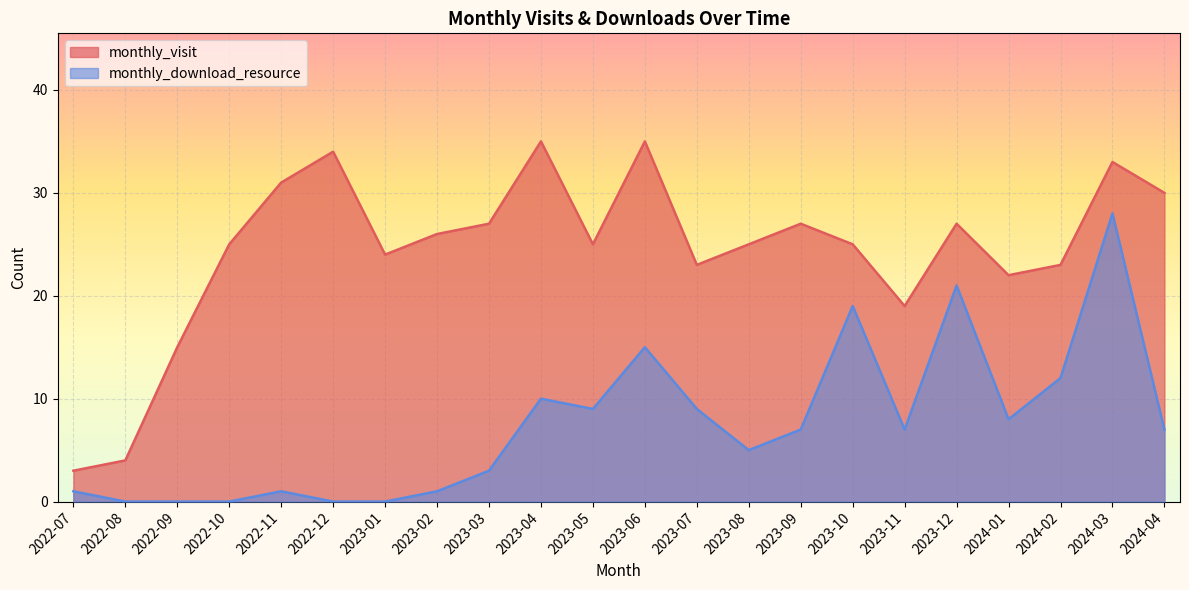

List the labels in order of monthly_download_resource value, largest first.

2024-03, 2023-12, 2023-10, 2023-06, 2024-02, 2023-04, 2023-05, 2023-07, 2024-01, 2023-09, 2023-11, 2024-04, 2023-08, 2023-03, 2022-07, 2022-11, 2023-02, 2022-08, 2022-09, 2022-10, 2022-12, 2023-01